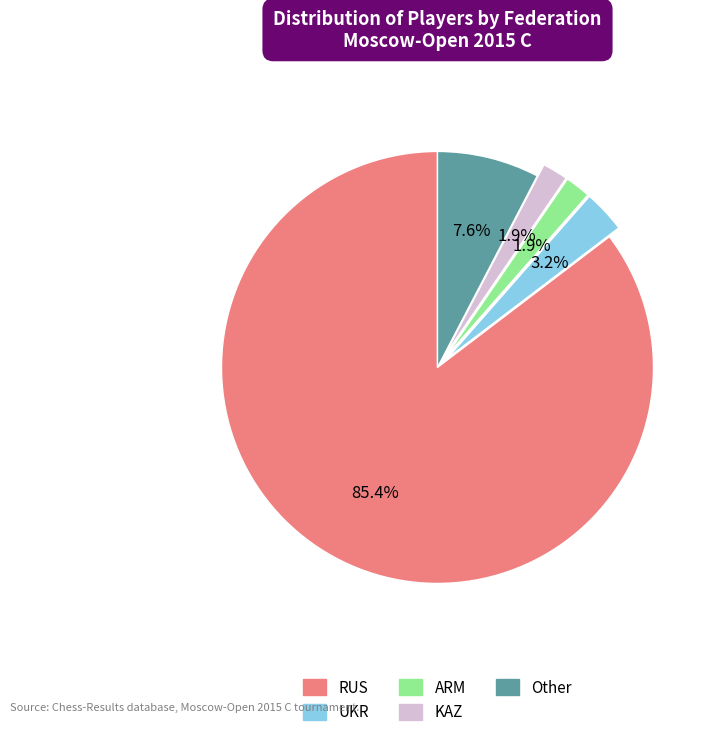

How much of the chart is everything except Other?

92.4%